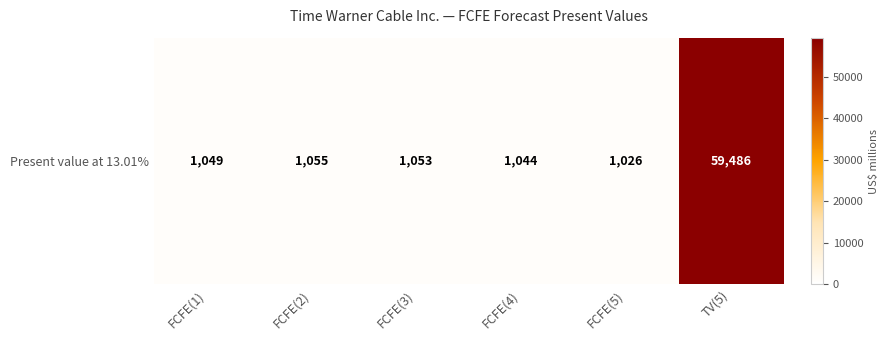

The chart shows a value of 1049 at FCFE(1). True or false?

True